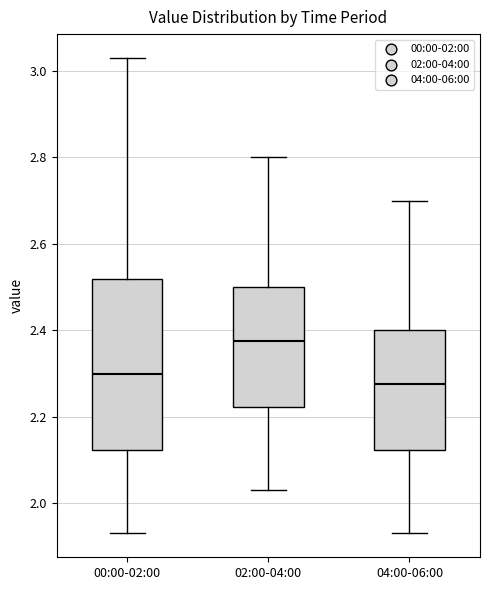

Which box is the tallest, from its lower edge to its upper edge?

00:00-02:00